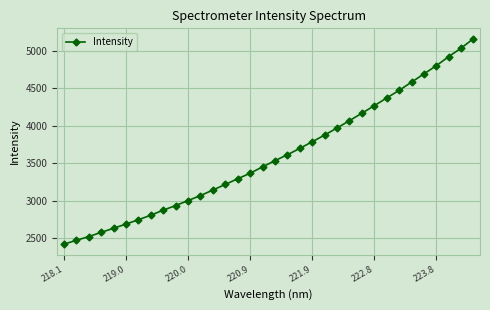

What is the value of the 4th point from the left?

2578.5